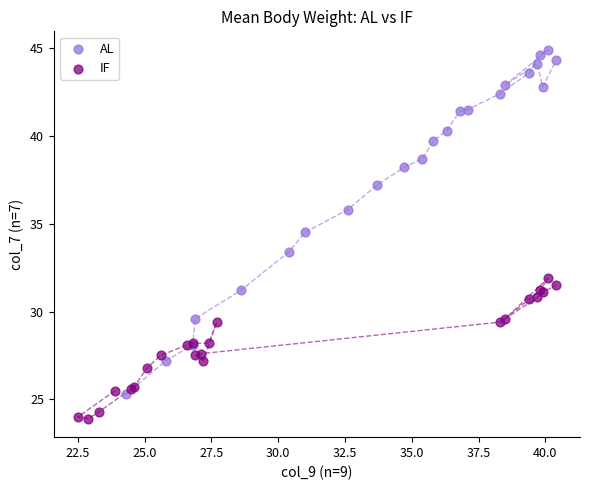

Which series reaches the minimum Y coordinate?

IF